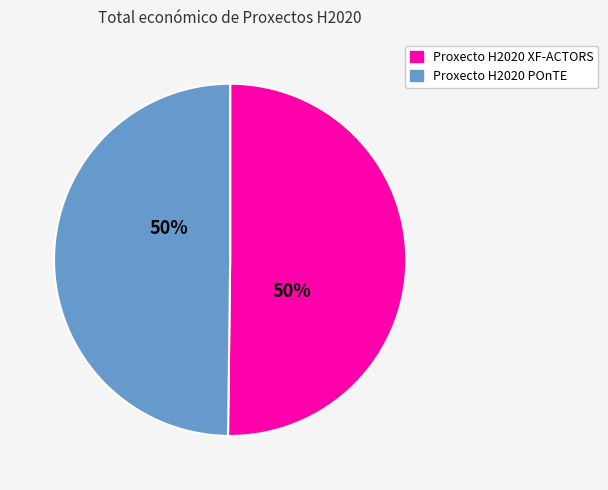

To the nearest percent, what portion does Proxecto H2020 POnTE represent?

50%